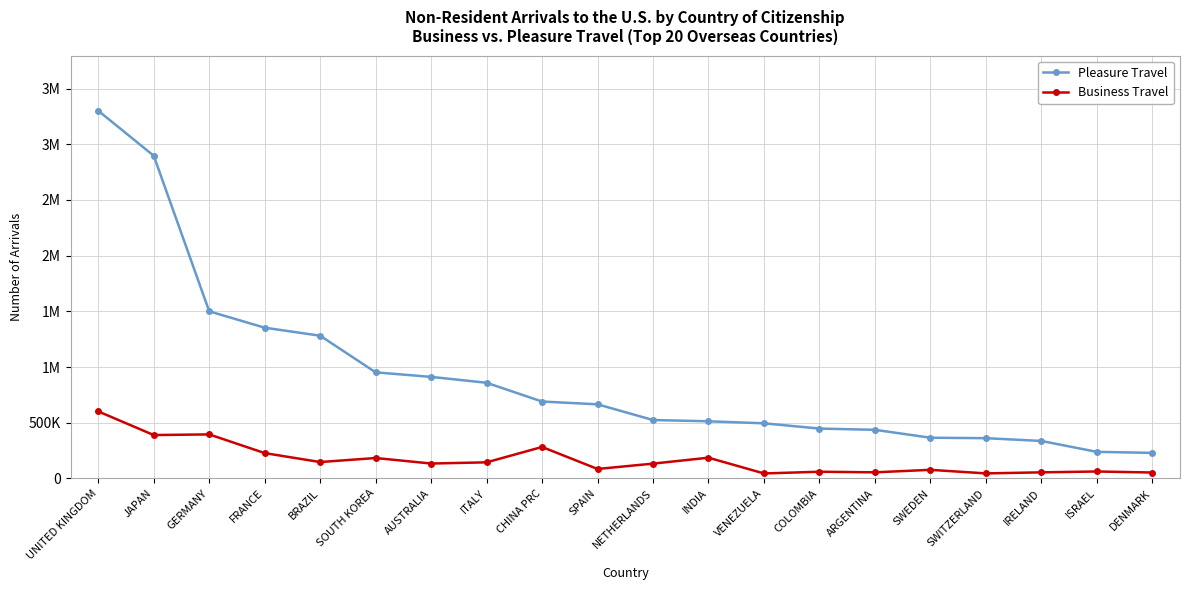

What is the spread (max minus min) of values at SWITZERLAND?

316184